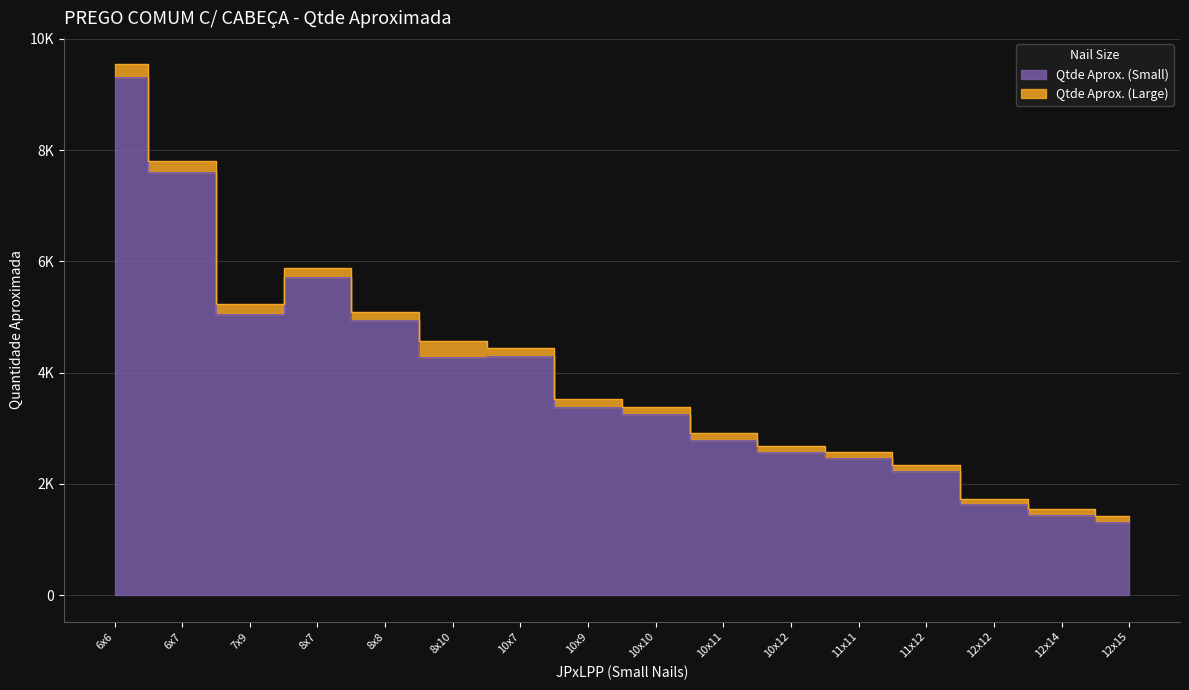

List the labels in order of value, largest first.

6x6, 6x7, 8x7, 7x9, 8x8, 10x7, 8x10, 10x9, 10x10, 10x11, 10x12, 11x11, 11x12, 12x12, 12x14, 12x15